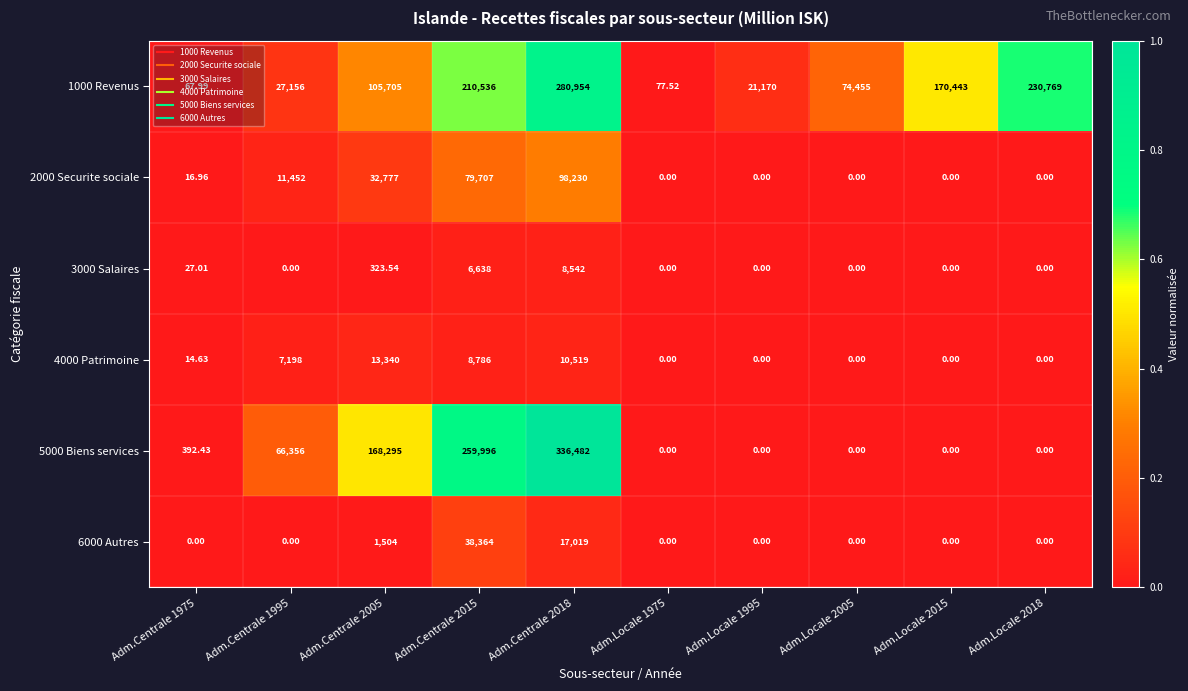

At how many categories does at least one series exceed 0?

10